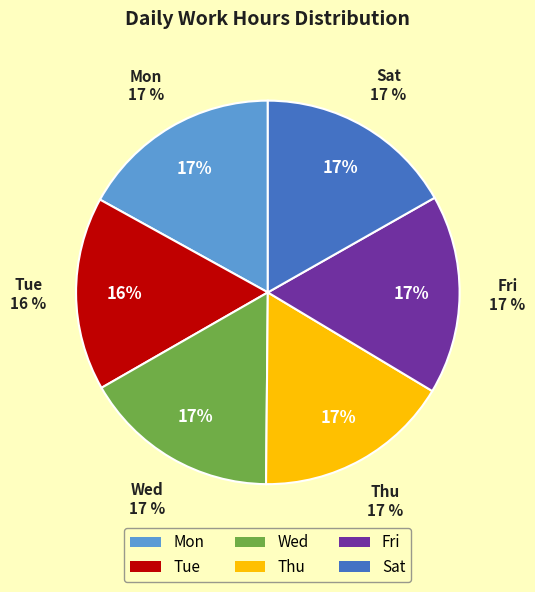

The Sat slice represents 4% of the pie. True or false?

False